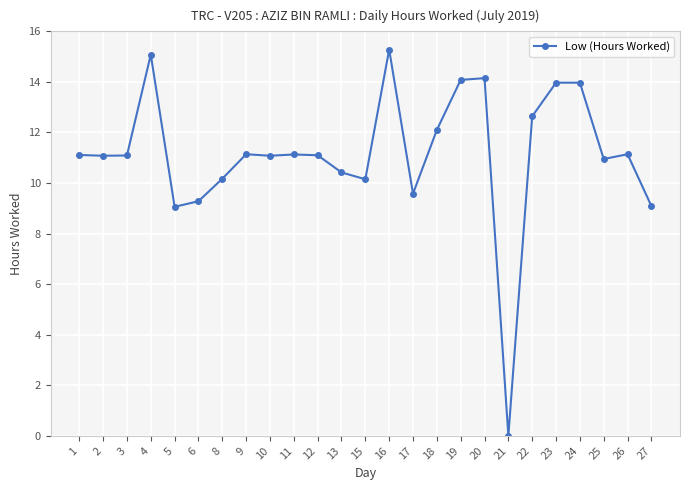

How many series are shown in this chart?

1